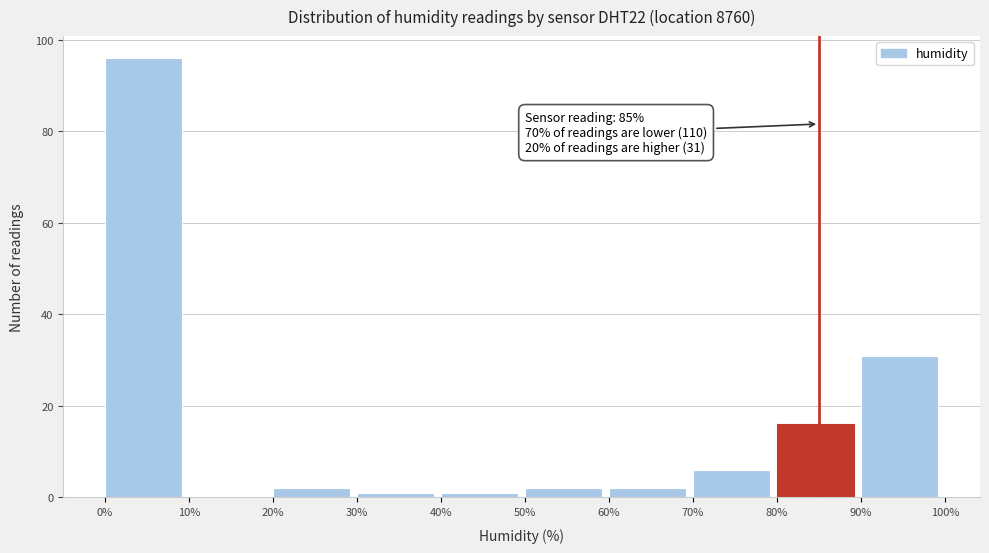

Which range on the x-axis has the tallest bar?

0% to 10%